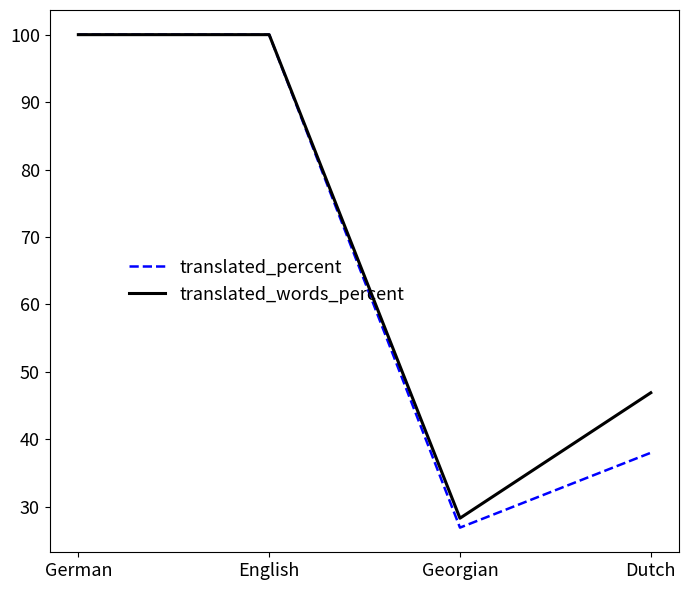

Which category has the lowest value across all series?

Georgian